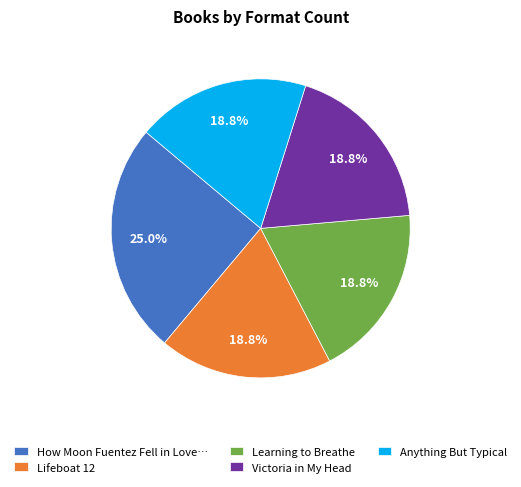

Is it true that Victoria in My Head is 26% of the pie?

False